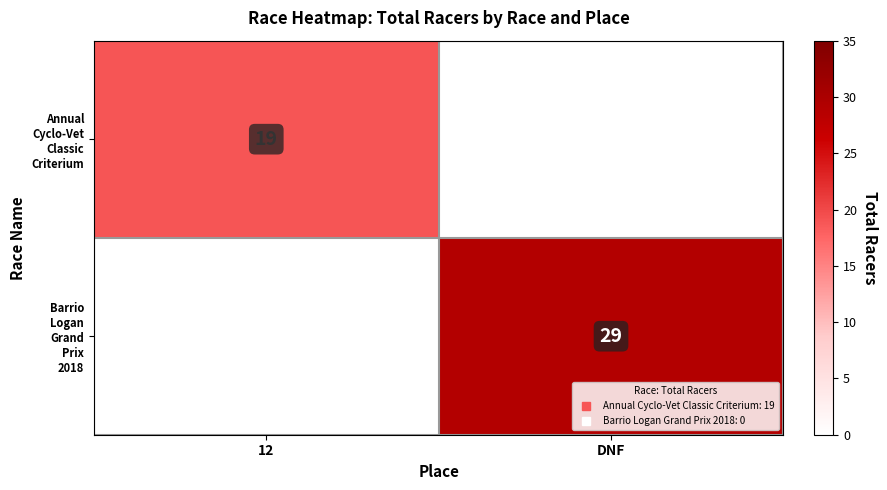

Count the number of categories in the chart.

2